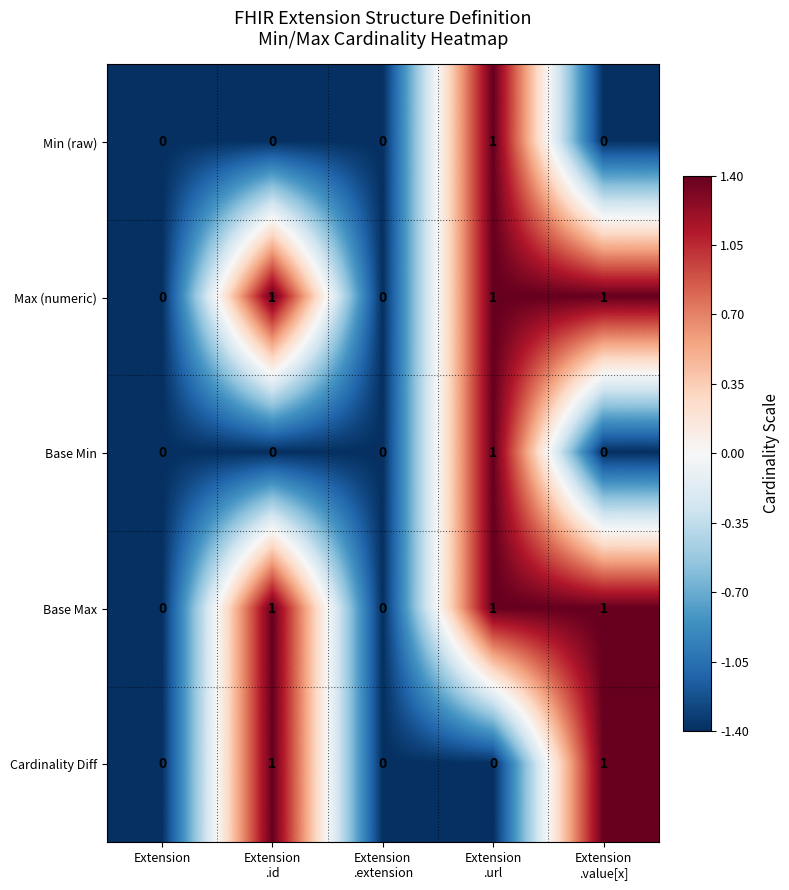

The value of Base Min at Extension is 0. True or false?

True